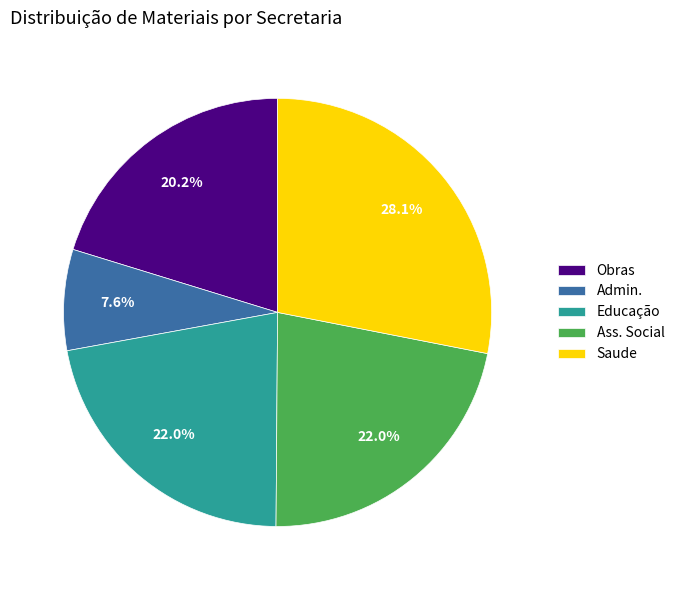

To the nearest percent, what portion does Saude represent?

28%